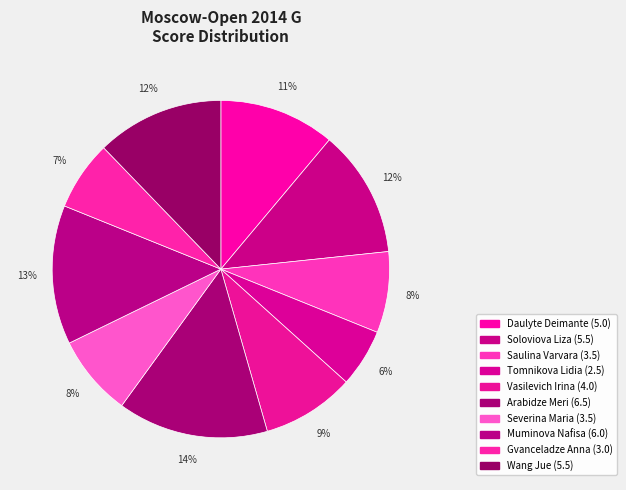

Approximately how many times larger is the value at Muminova Nafisa compared to Arabidze Meri?

0.9